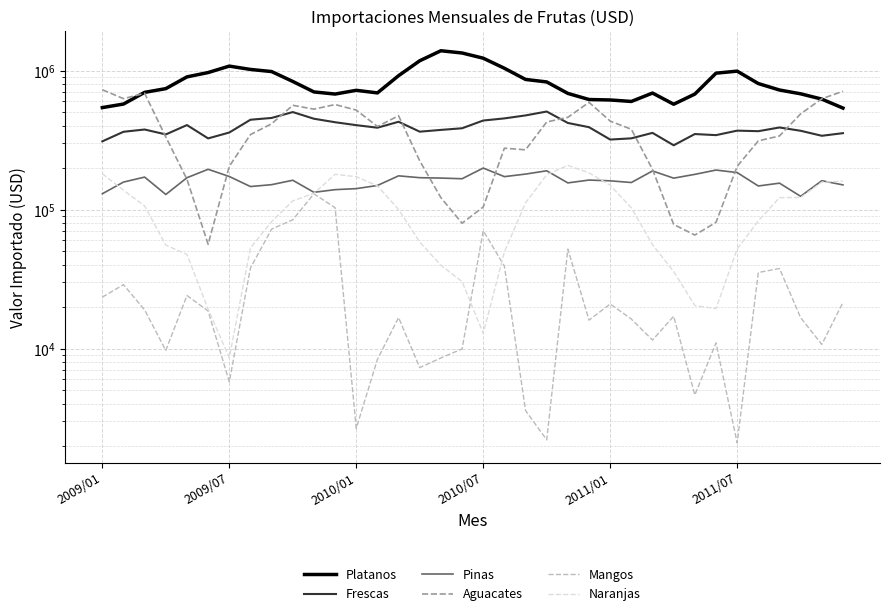

How many lines are shown in the chart?

6